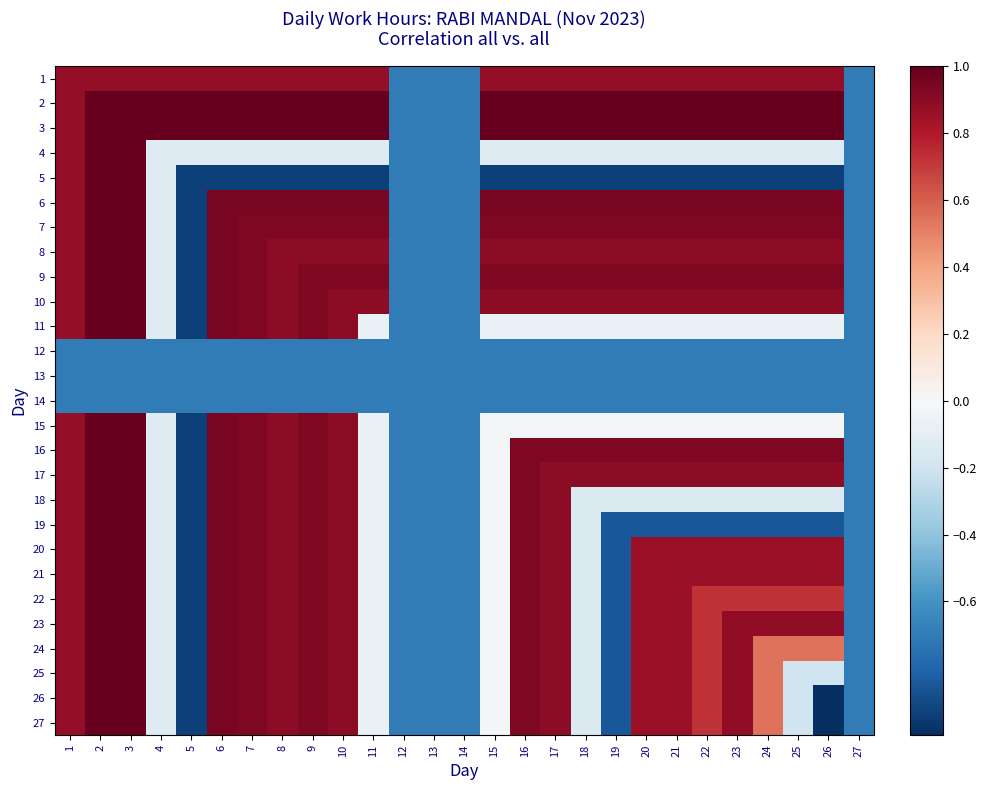

At which category is the sum across all series the highest?

2